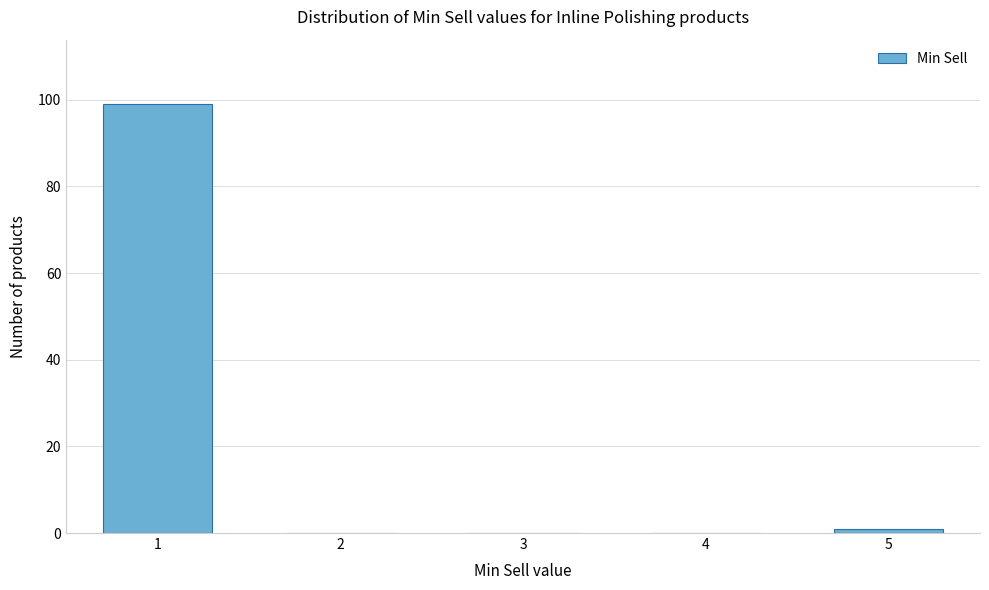

Reading left to right, transcribe all the data shown in this chart.

1=99	2=0	3=0	4=0	5=1